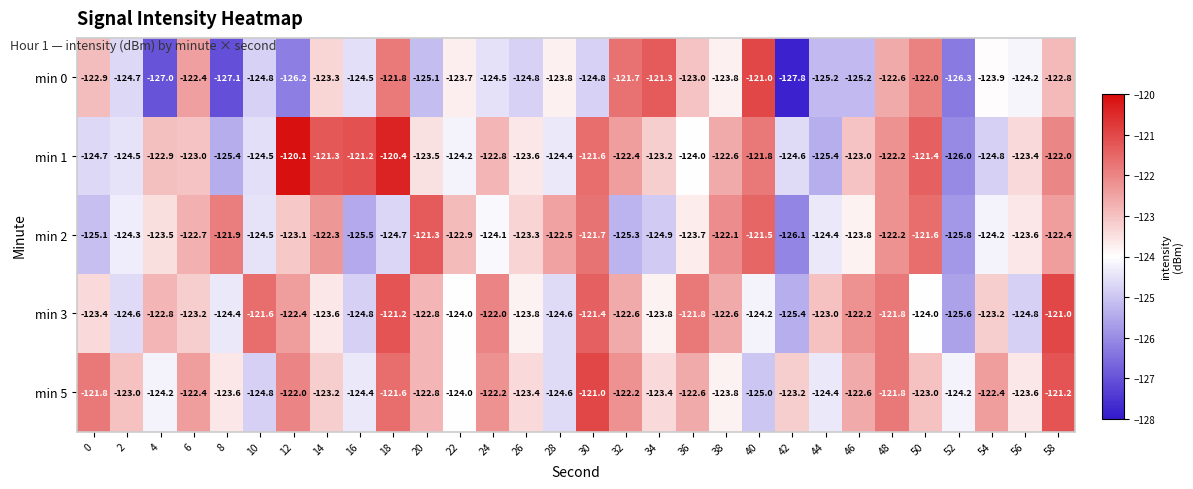

Rank the series at 46 from highest to lowest value.

min 3, min 5, min 1, min 2, min 0